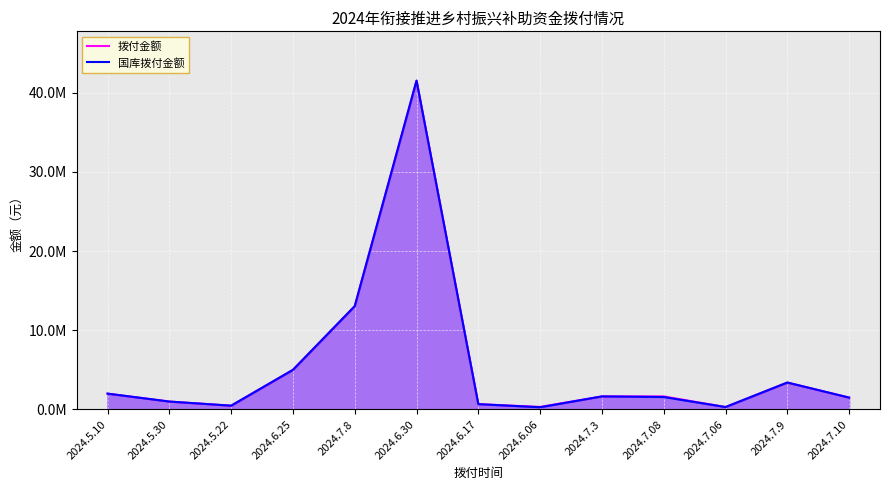

At which label does 国库拨付金额 reach its peak?

2024.6.30